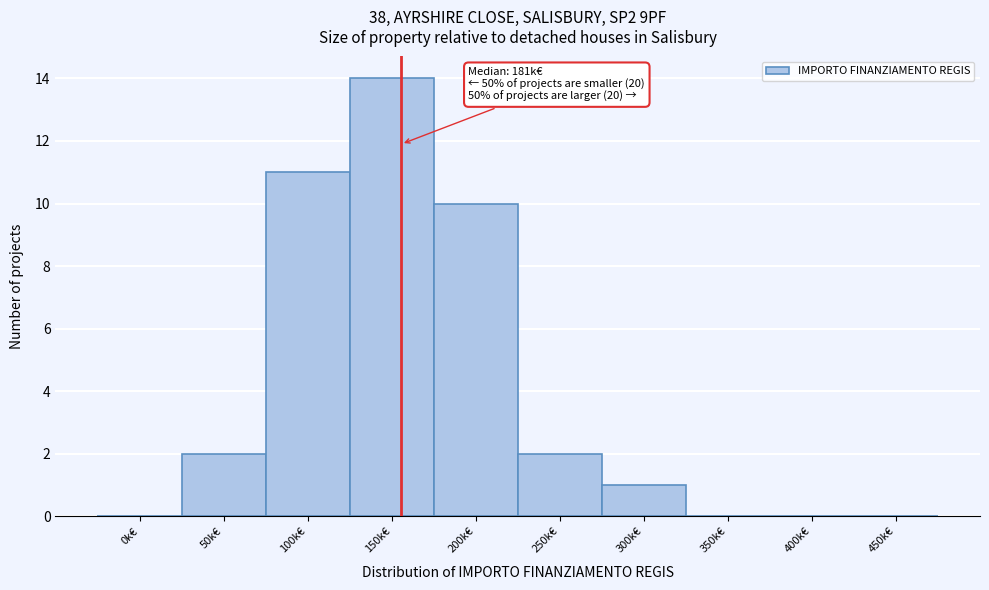

Reading right to left, transcribe all the data shown in this chart.

450k€=0	400k€=0	350k€=0	300k€=1	250k€=2	200k€=10	150k€=14	100k€=11	50k€=2	0k€=0